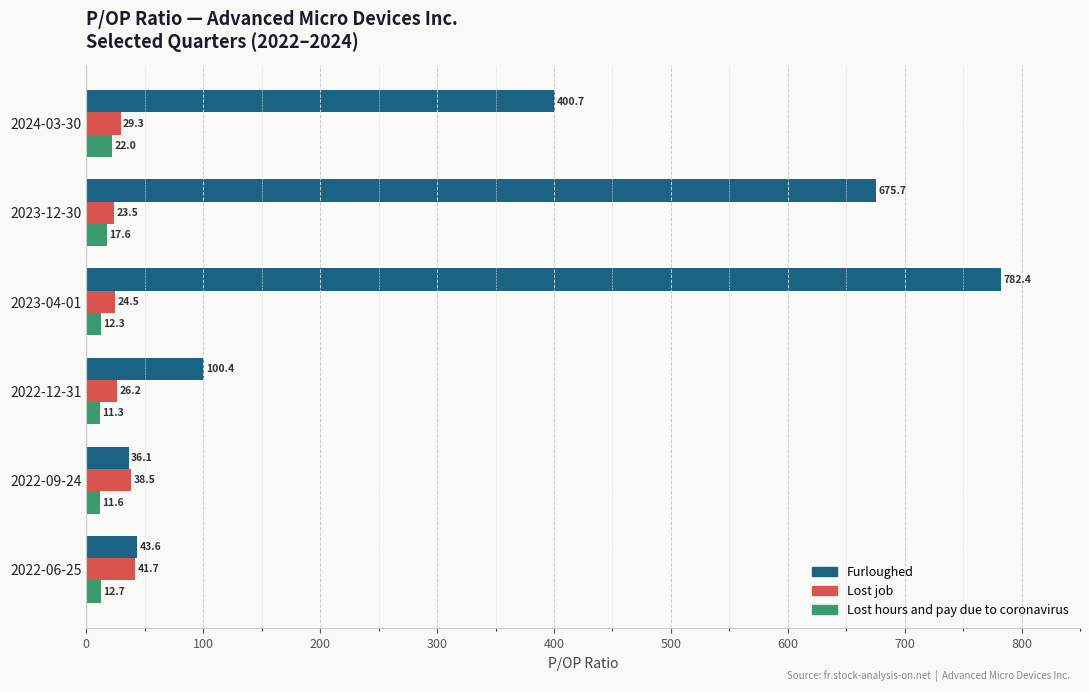

Rank the categories by Lost hours and pay due to coronavirus value from highest to lowest.

2024-03-30, 2023-12-30, 2022-06-25, 2023-04-01, 2022-09-24, 2022-12-31